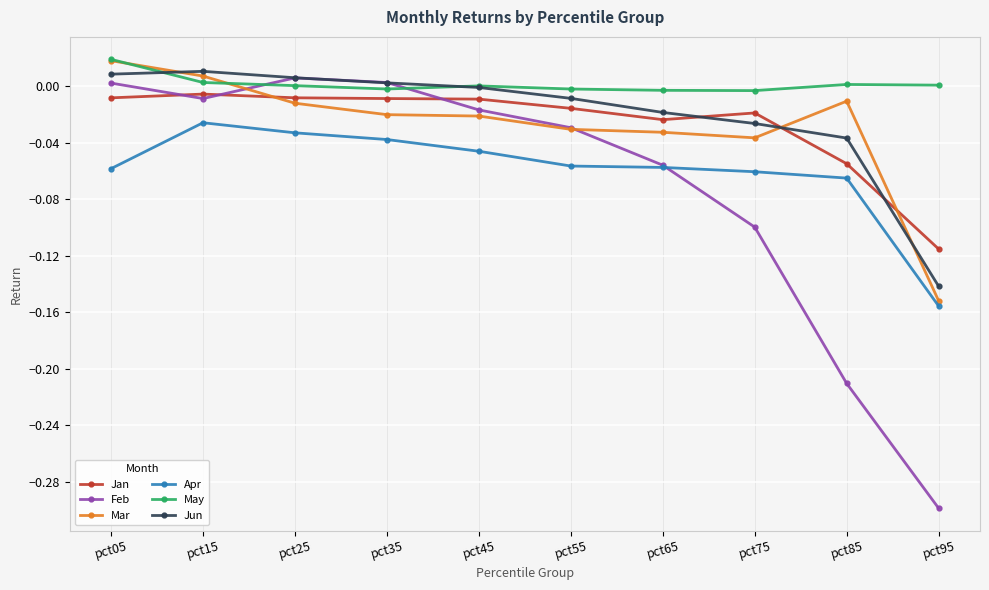

True or false: Feb has more than 0 points higher than both neighbors.

True